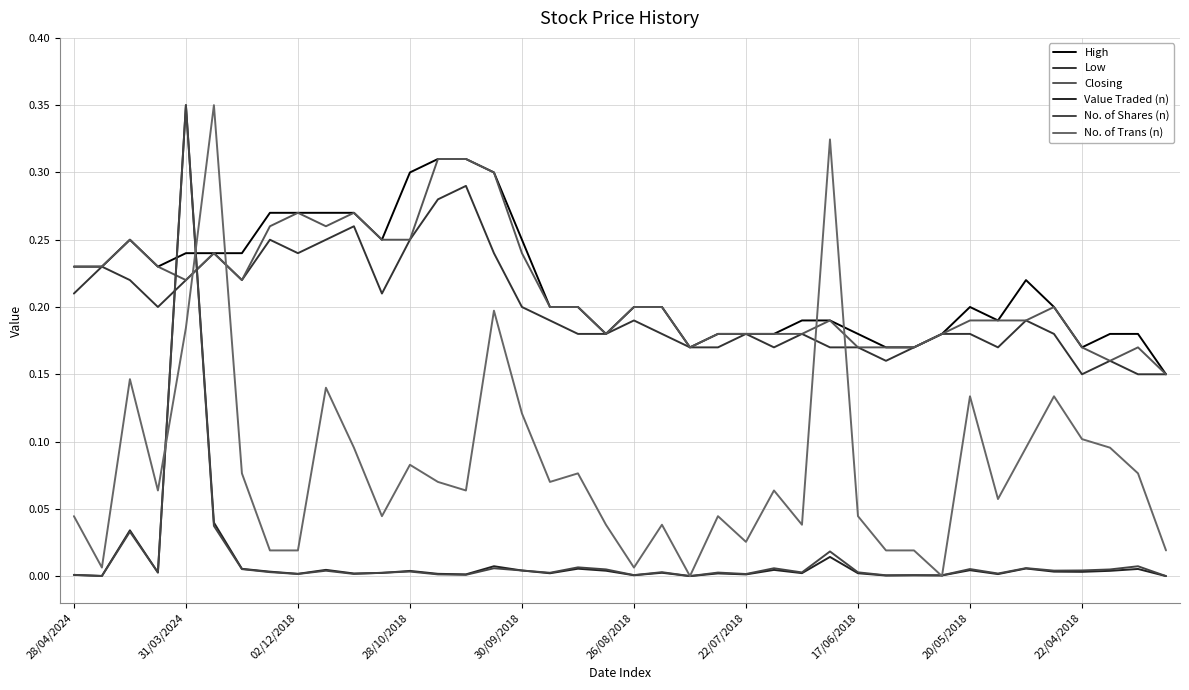

Which series has the largest total across all categories?

High